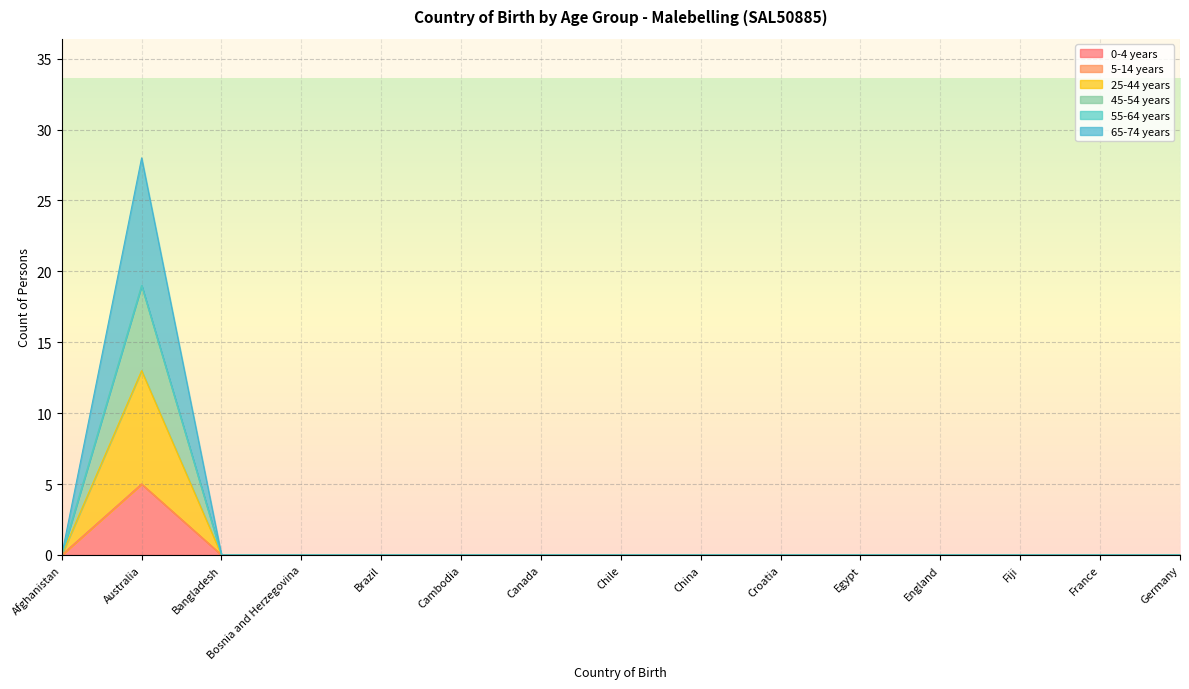

What is the label of the 5th point from the right?

Egypt